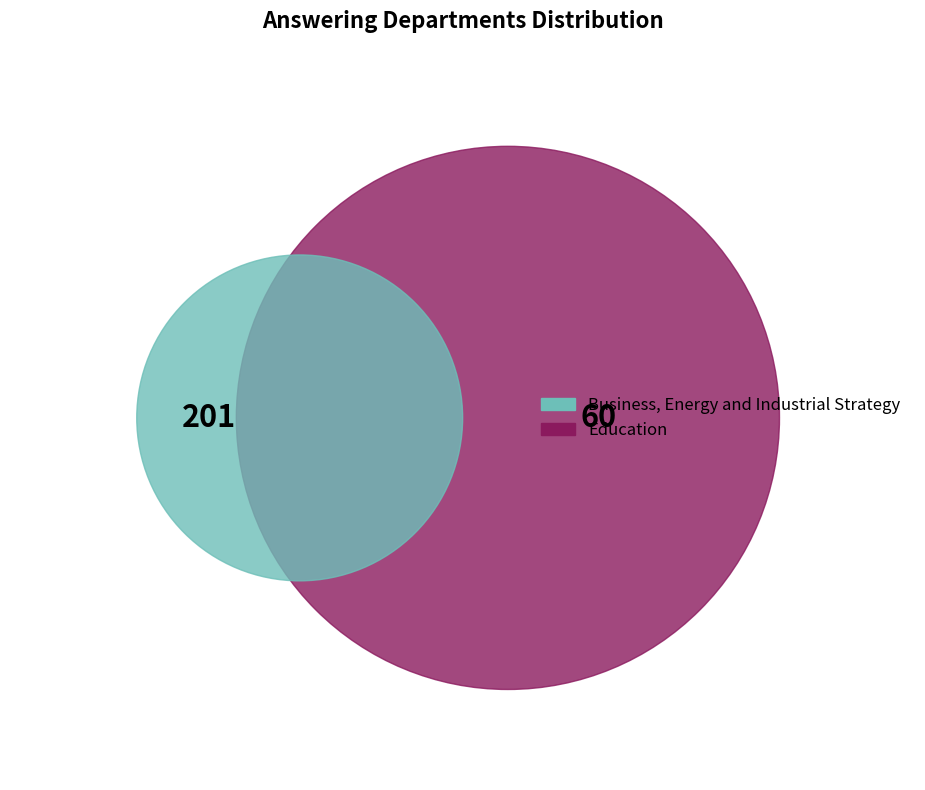

To the nearest percent, what percentage of the pie is Business, Energy and Industrial Strategy?

77%